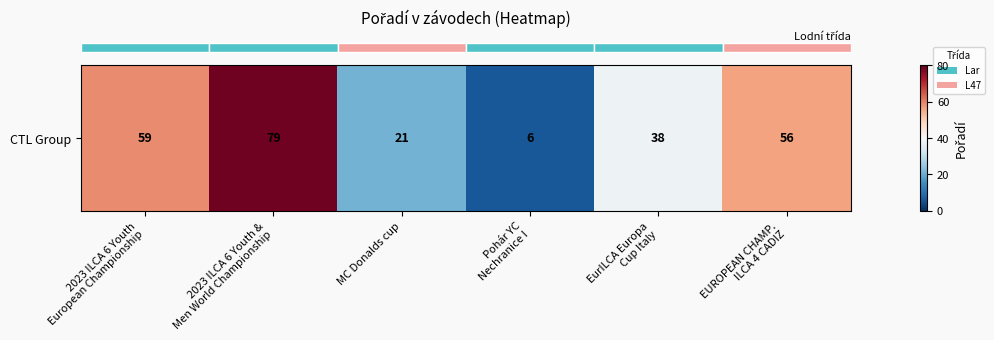

At which label does the data first exceed 56?

2023 ILCA 6 Youth
European Championship